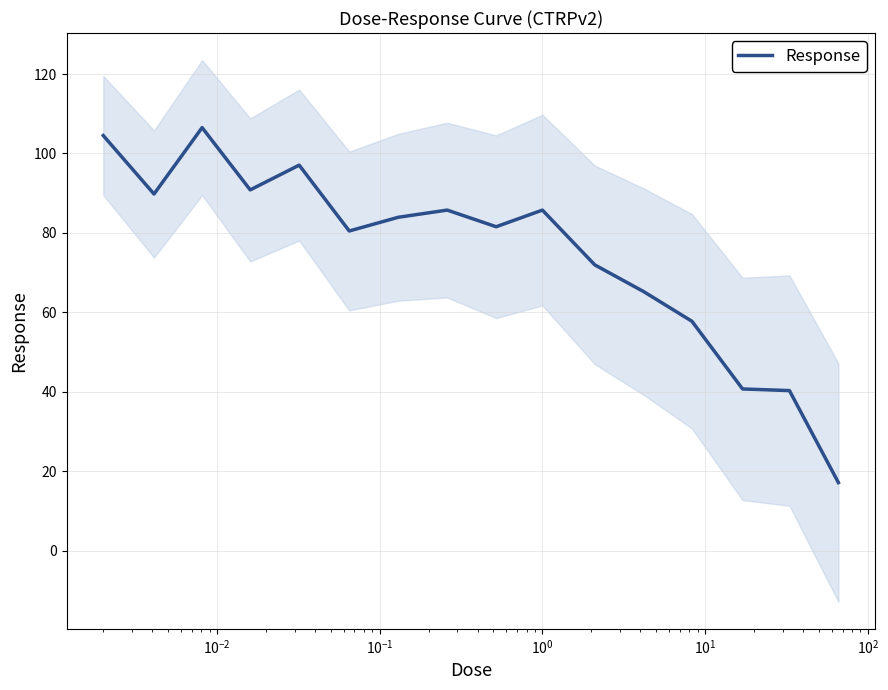

Is it true that the value at $\mathdefault{10^{4}}$ is 29.8?

False